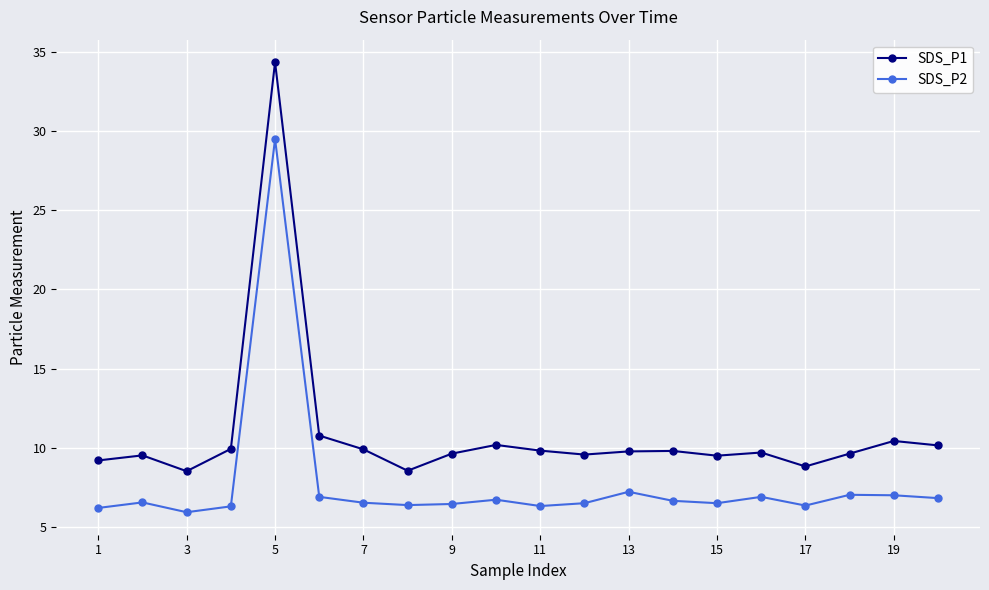

What are all the series names shown in the legend?

SDS_P1, SDS_P2